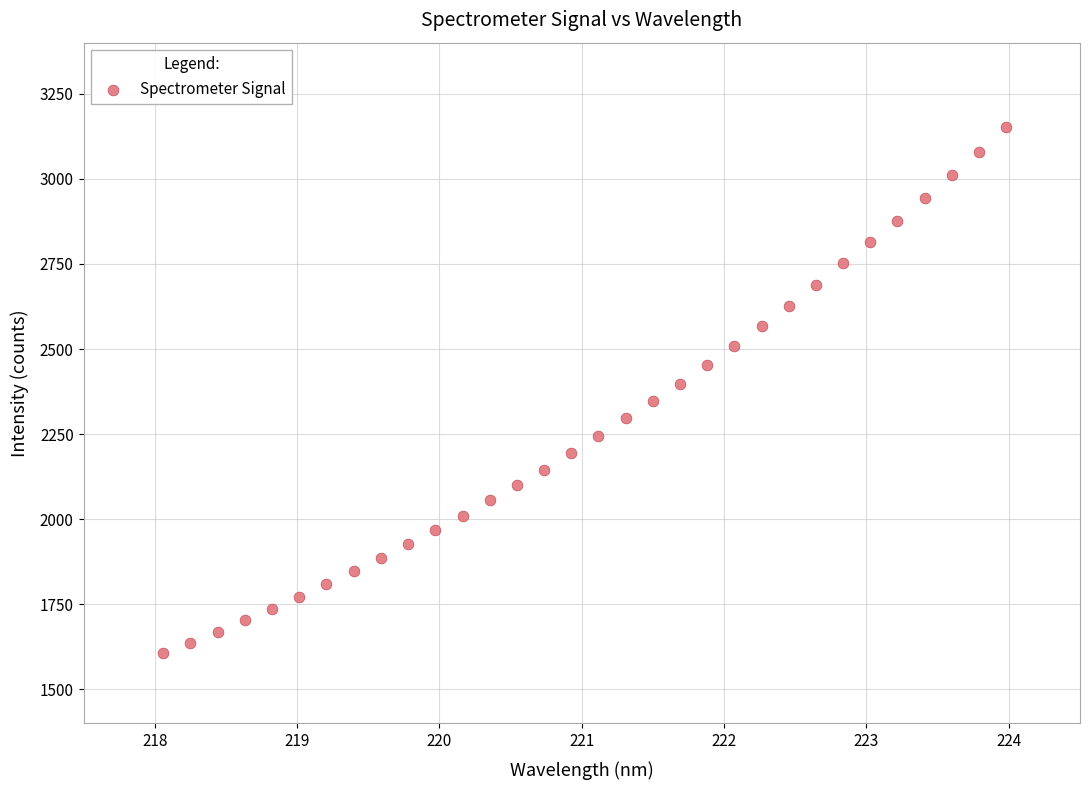

What is the range of X values (max minus min)?

5.9